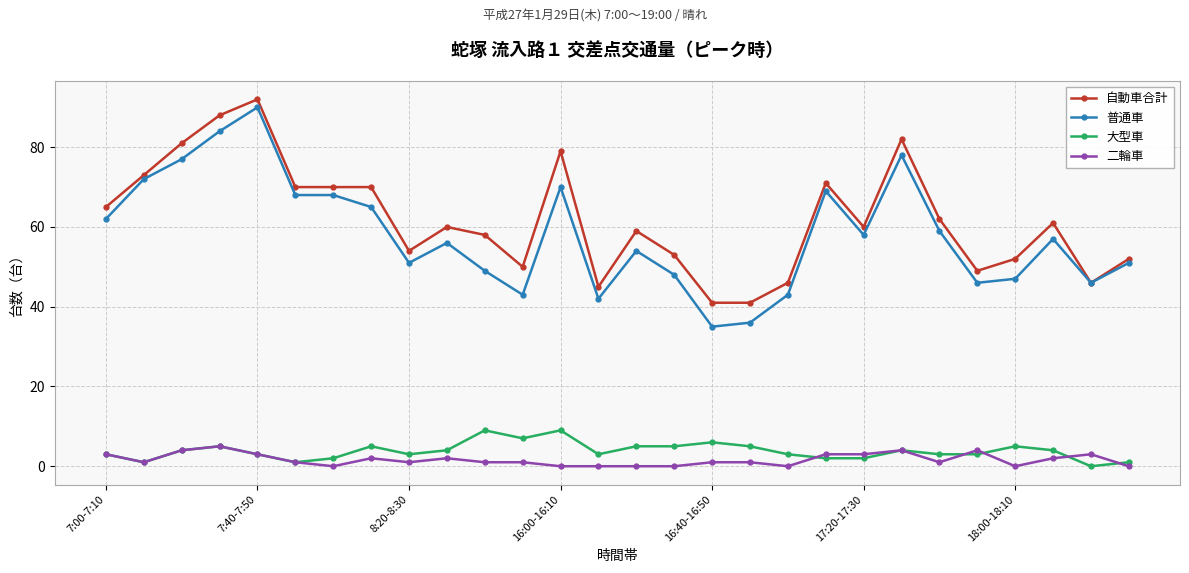

What is the lowest value of the 自動車合計 series?

41